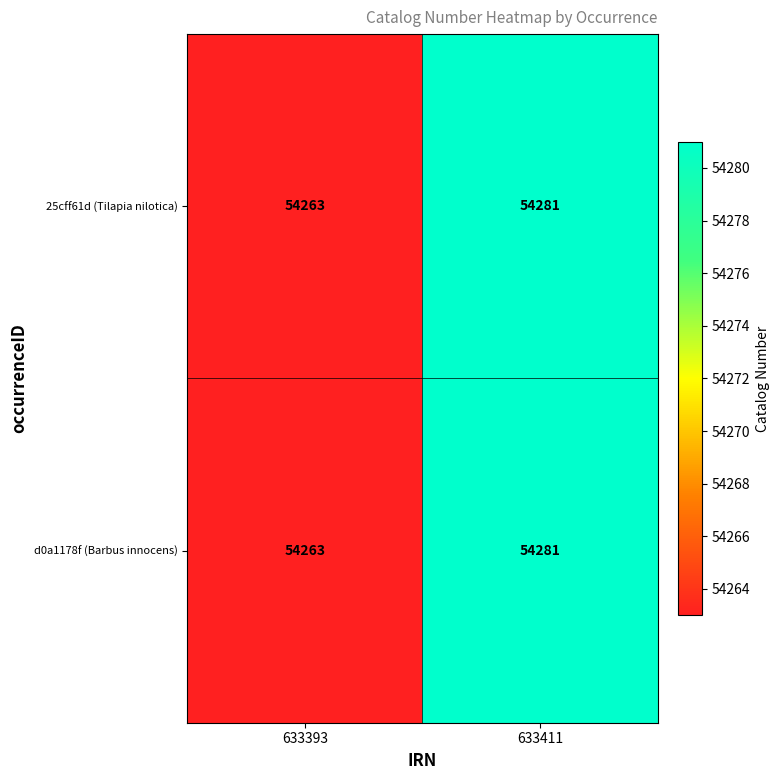

Read the d0a1178f (Barbus innocens) value at 633411.

54281